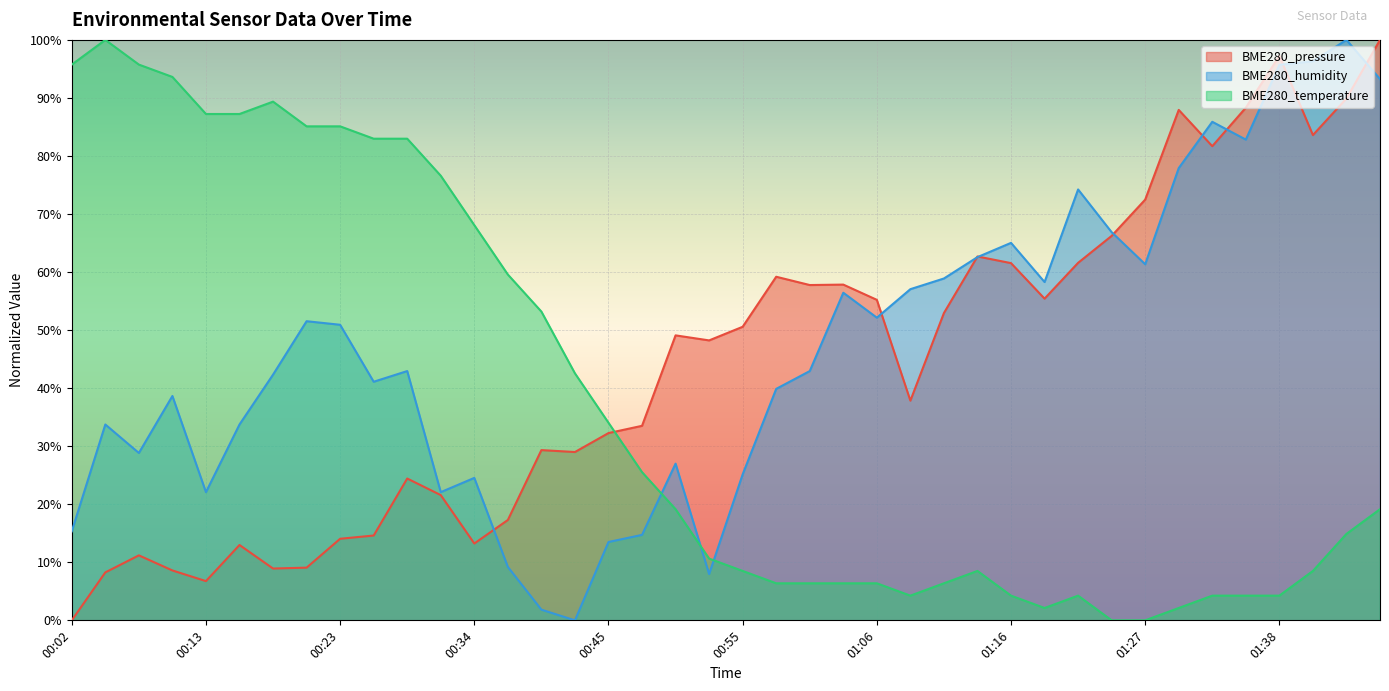

List the labels in order of BME280_temperature value, smallest first.

01:24, 01:27, 01:19, 01:29, 01:08, 01:16, 01:21, 01:32, 01:35, 01:38, 00:58, 01:01, 01:03, 01:06, 01:11, 00:55, 01:14, 01:40, 00:53, 01:43, 00:50, 01:46, 00:48, 00:45, 00:42, 00:39, 00:37, 00:34, 00:31, 00:26, 00:28, 00:21, 00:23, 00:13, 00:15, 00:18, 00:10, 00:02, 00:07, 00:05